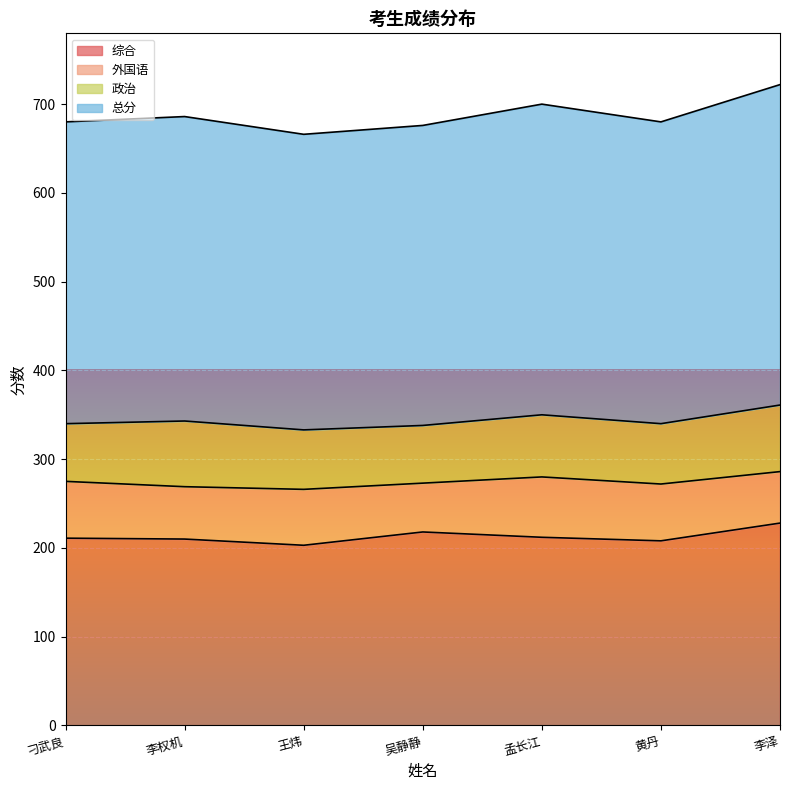

Does the chart display data point markers on the line(s)?

No